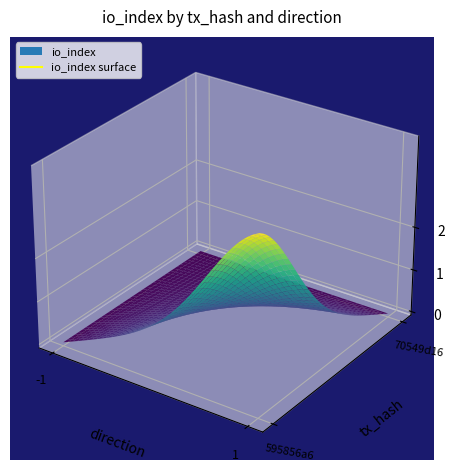

Between direction and io_index, which is larger?

io_index